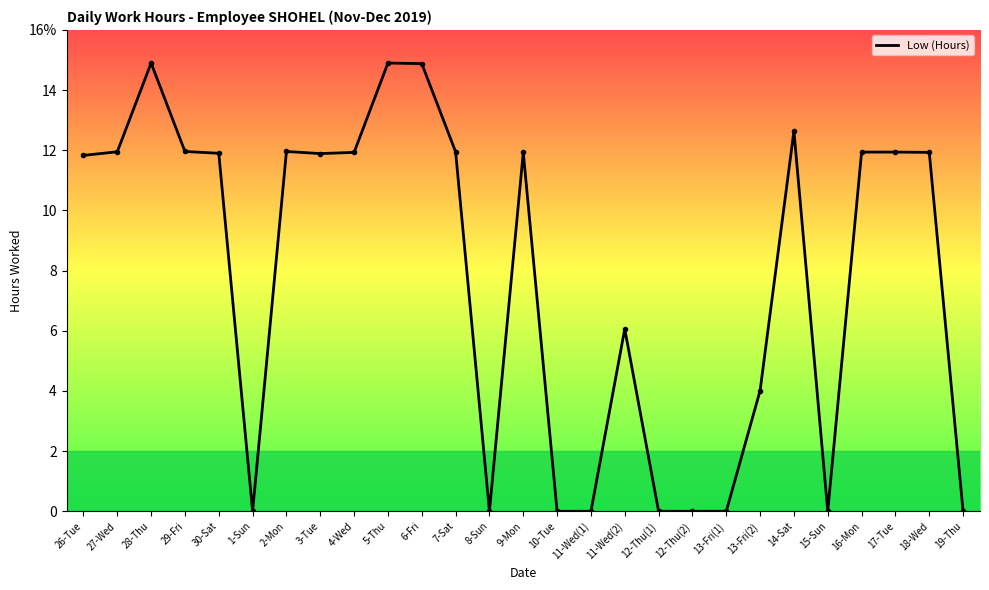

How many interior local valleys (lower than both neighbors) does the data have?

4